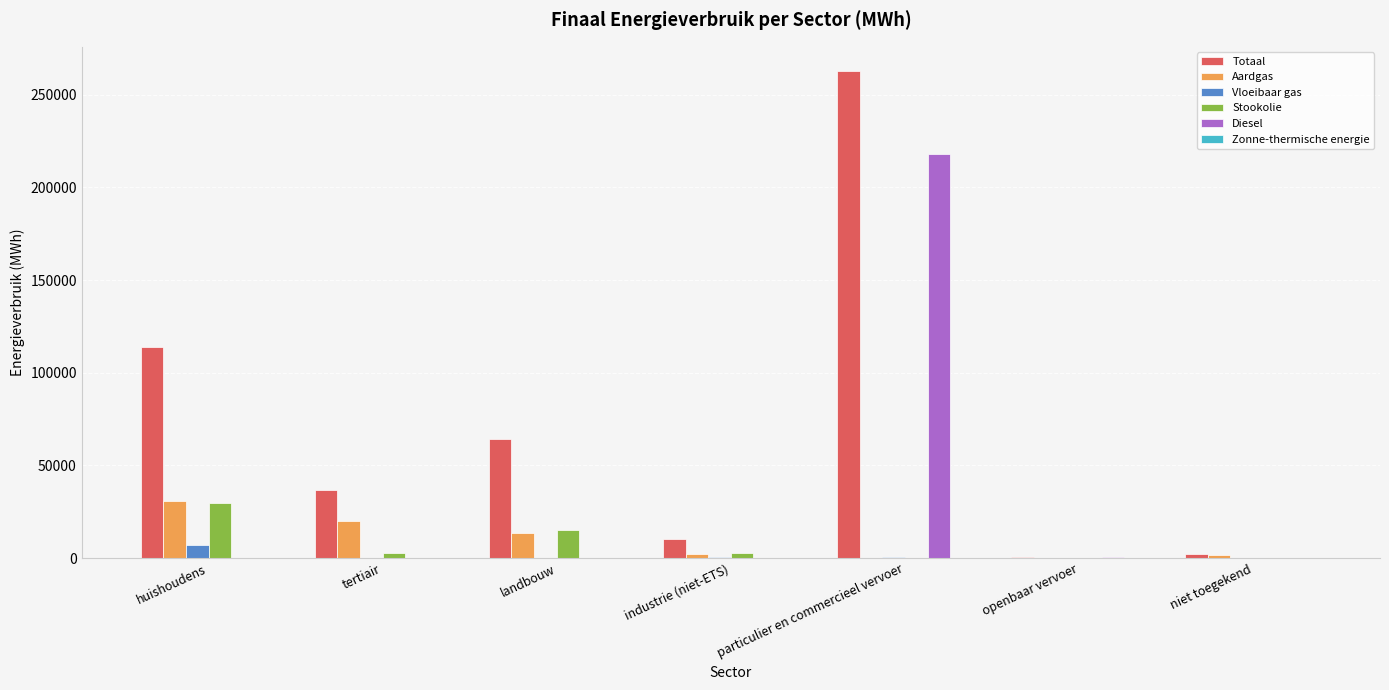

At which category is the sum across all series the highest?

particulier en commercieel vervoer